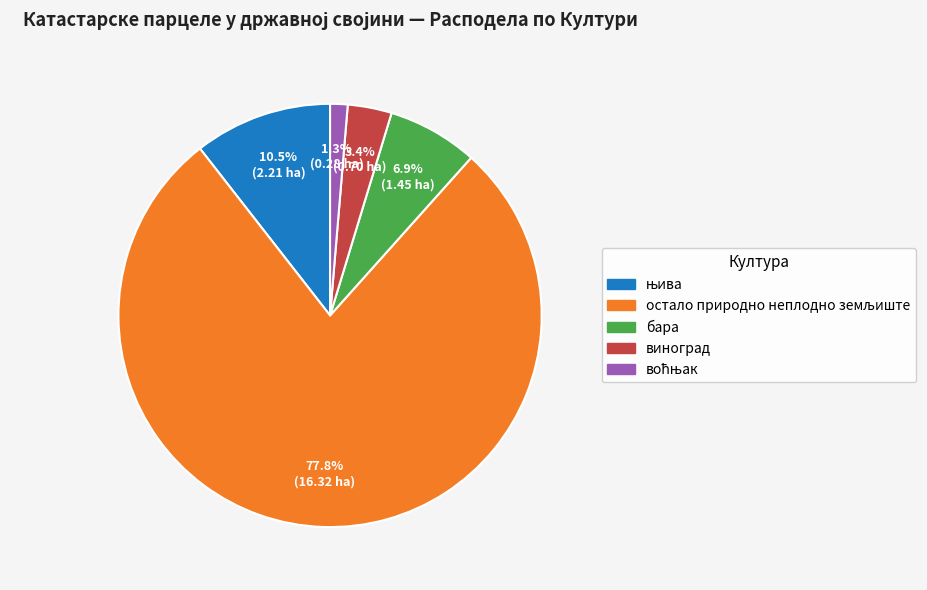

Count the number of slices in the pie.

5